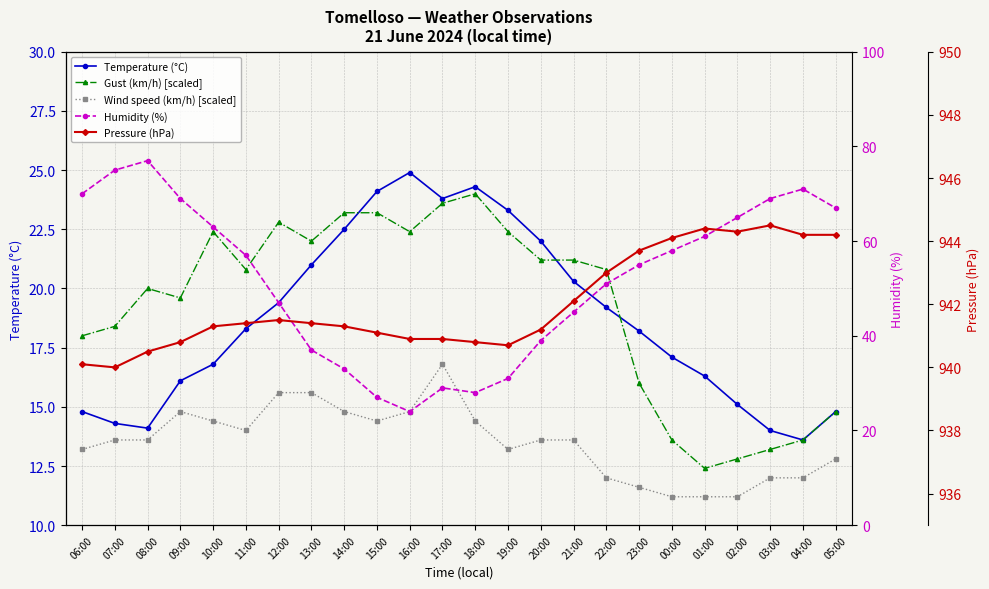

What are all the series names shown in the legend?

Temperature (°C), Gust (km/h) [scaled], Wind speed (km/h) [scaled], Humidity (%), Pressure (hPa)